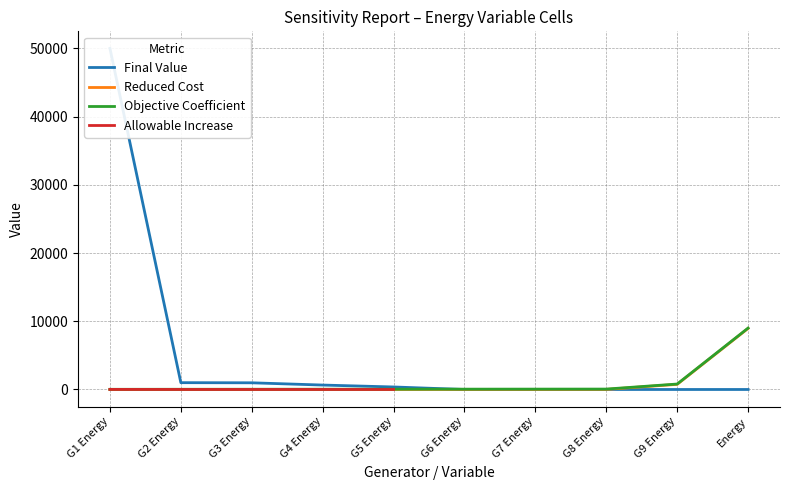

Which category has the lowest value in the Allowable Increase series?

G2 Energy